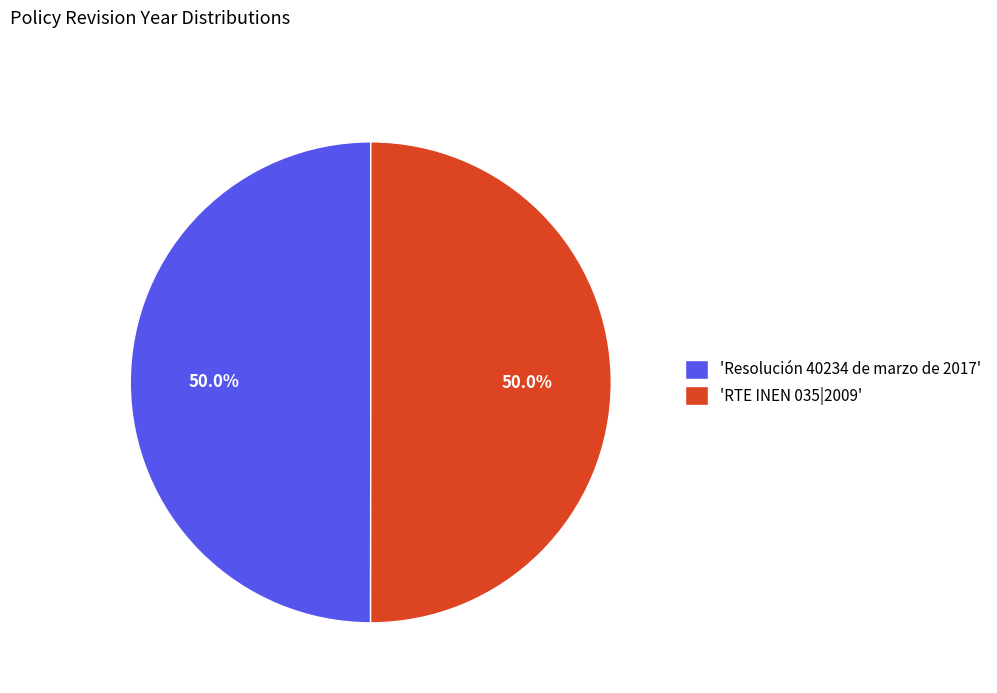

Approximately how many times larger is the value at 'RTE INEN 035|2009' compared to 'Resolución 40234 de marzo de 2017'?

1.0